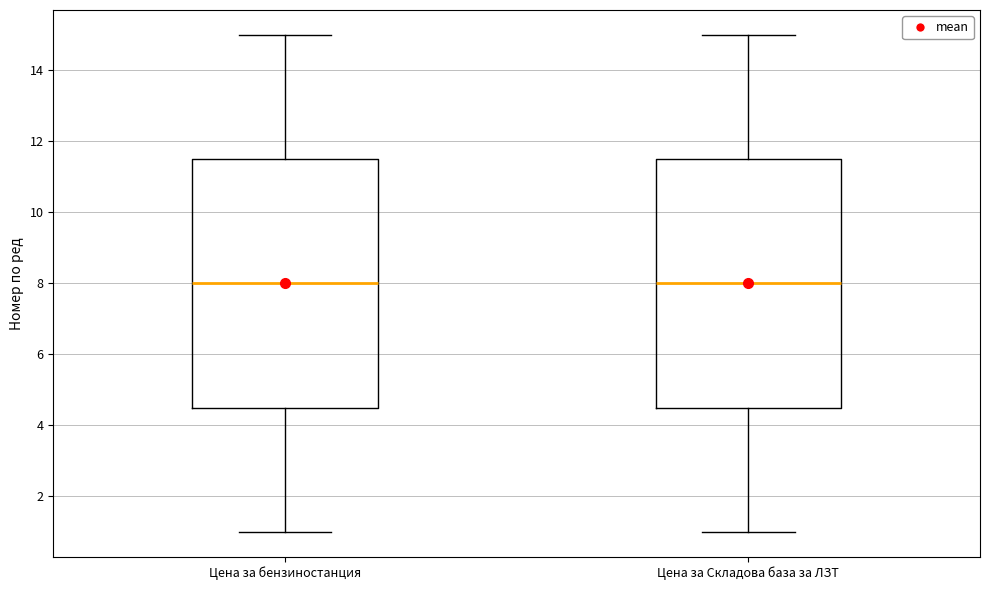

Where does the median line of the box for Цена за Складова база за ЛЗТ sit on the y-axis? The values are not printed on the chart, so give them approximately, as read against the axis.

8.0